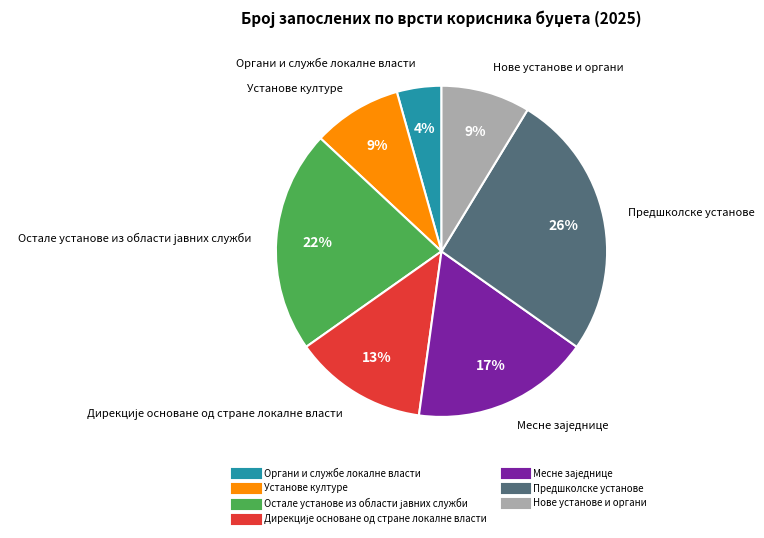

To the nearest percent, what is the difference between the largest and smallest slice percentages?

22%